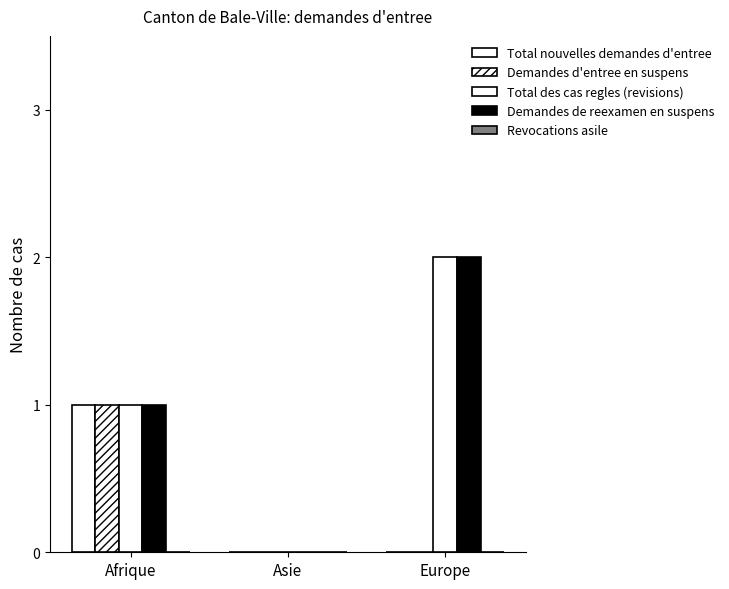

How many groups of bars are there?

3